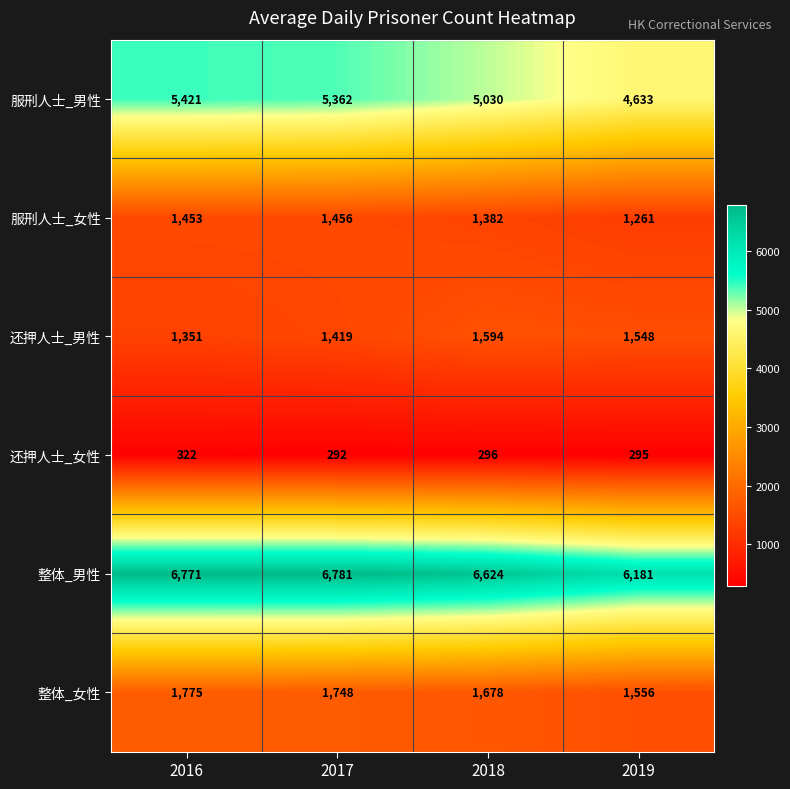

How many series are shown in this chart?

6